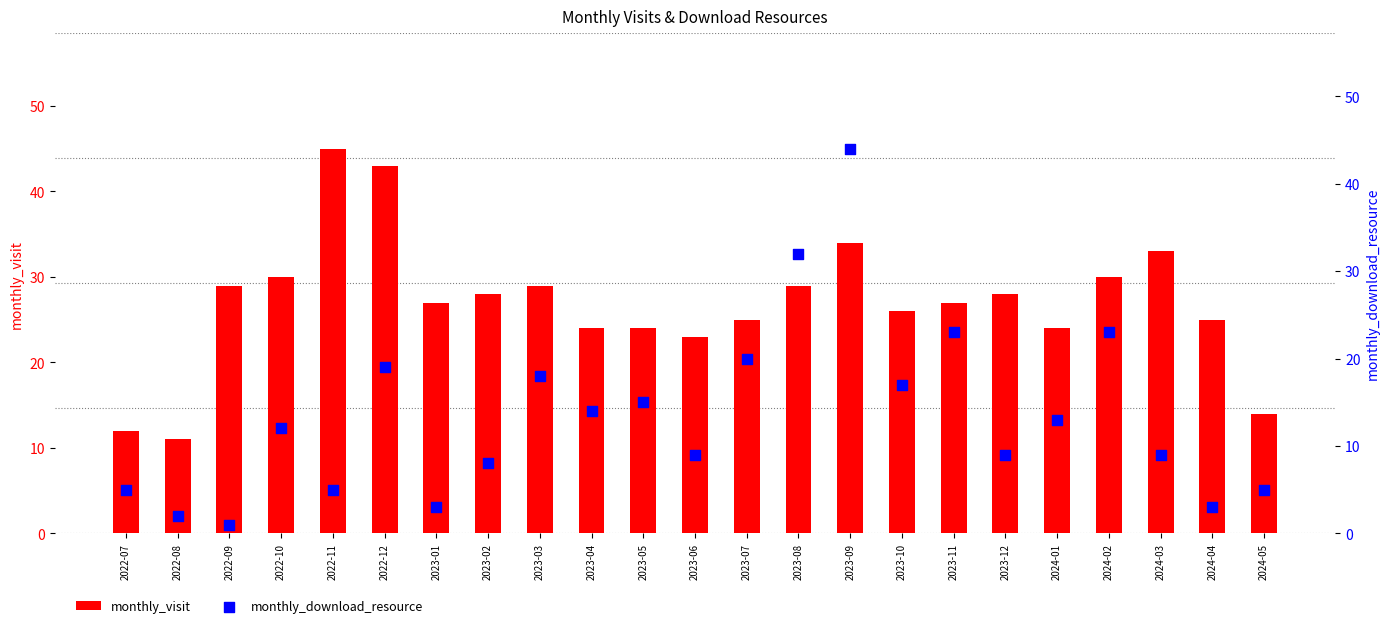

Which series contains the lowest Y value?

monthly_download_resource